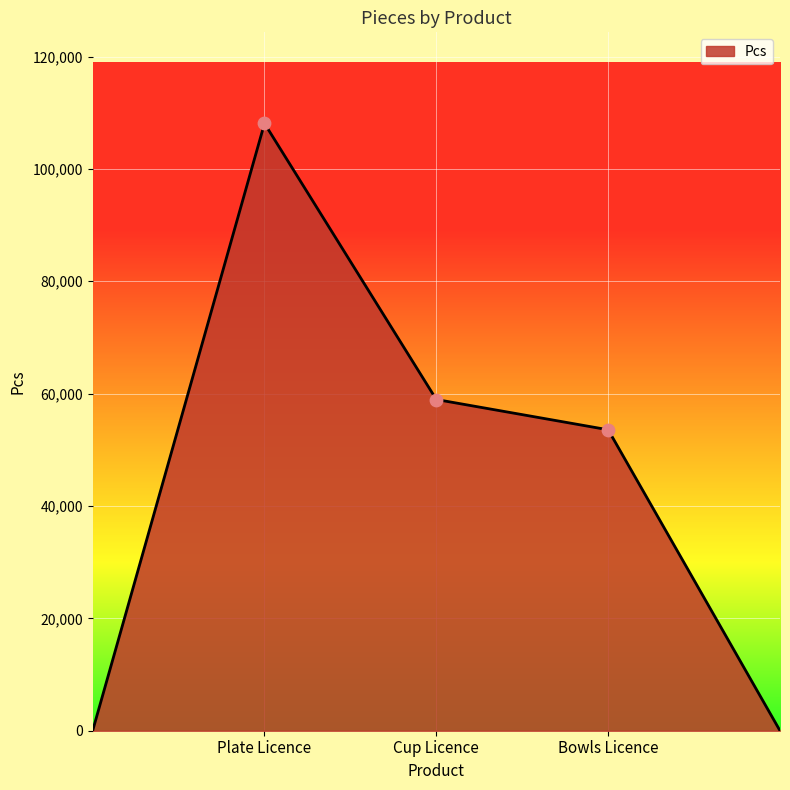

How many interior local peaks (higher than both neighbors) does the data have?

1